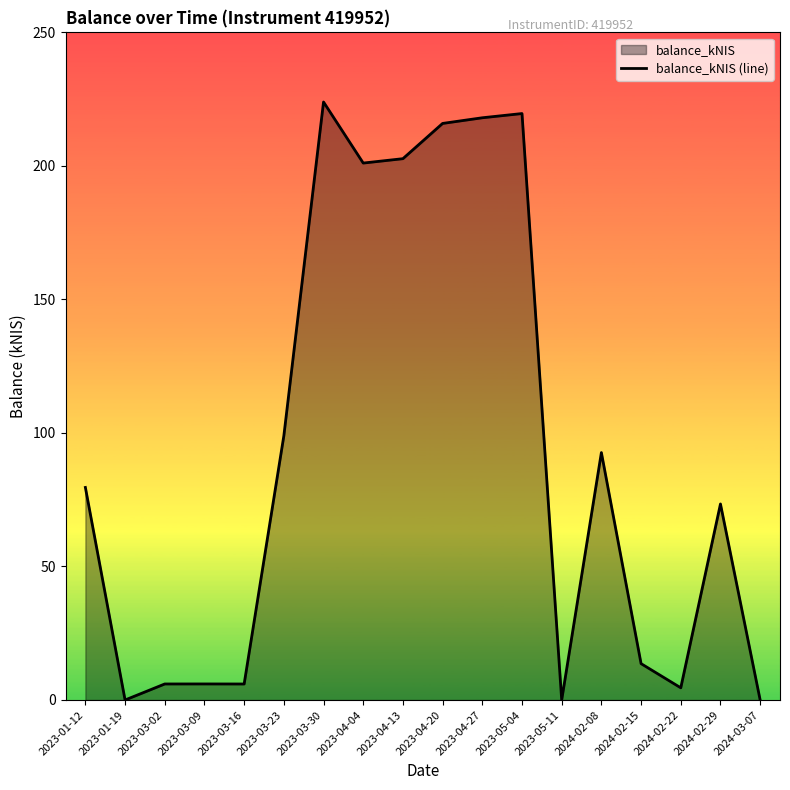

What is the difference between the values at 2024-02-15 and 2023-03-16?

7.6